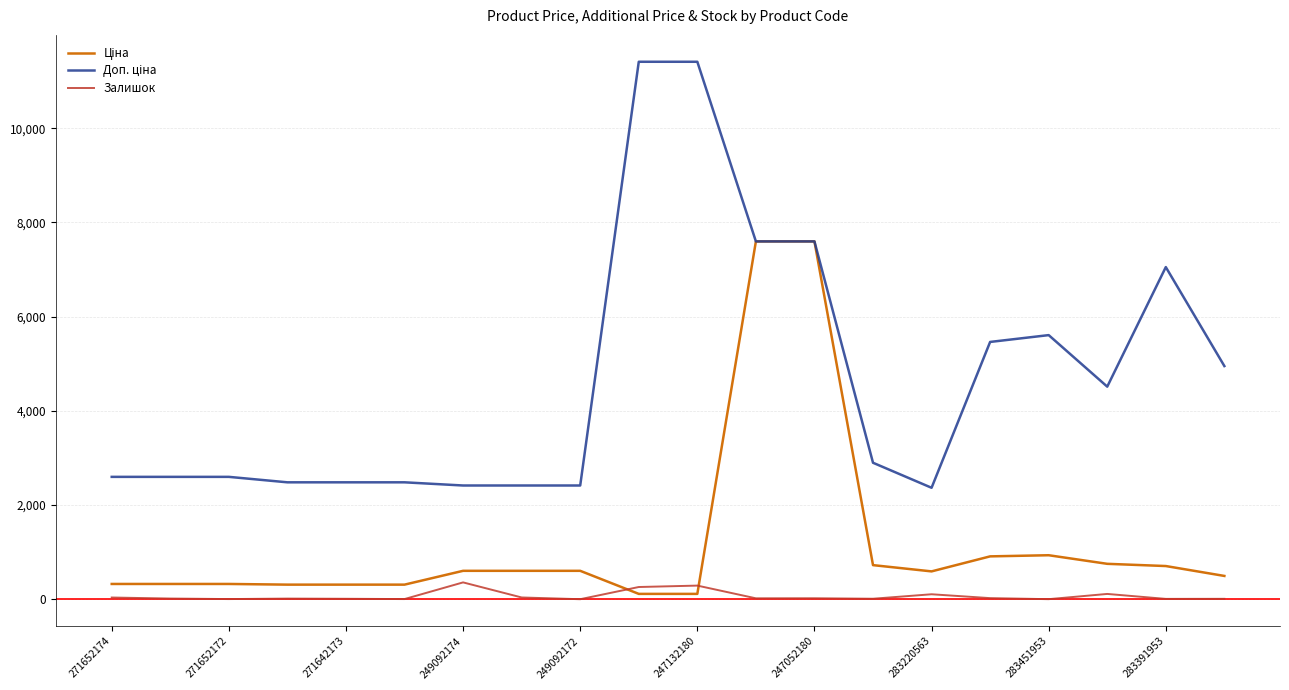

Does the chart have visible grid lines?

Yes